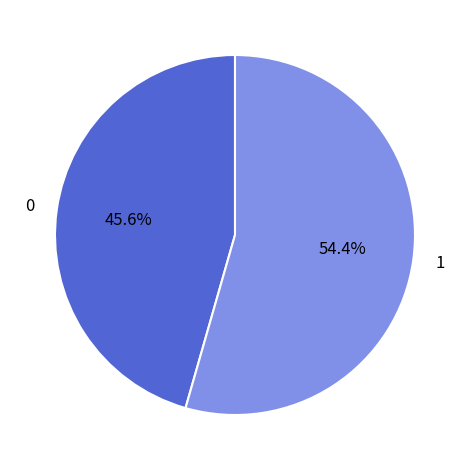

Is there a majority slice in this chart?

Yes